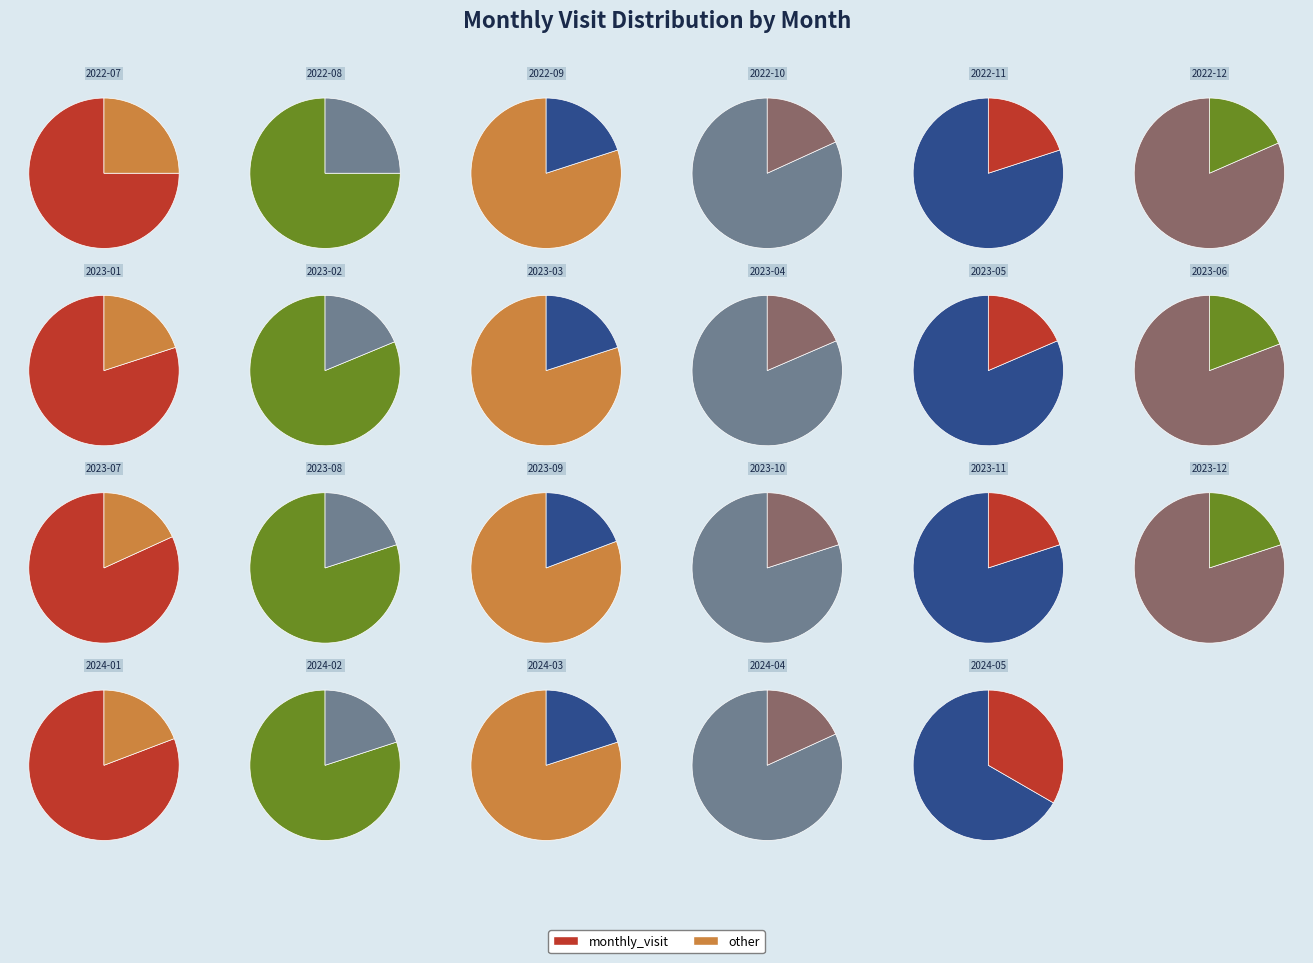

Count the number of slices in the pie.

23